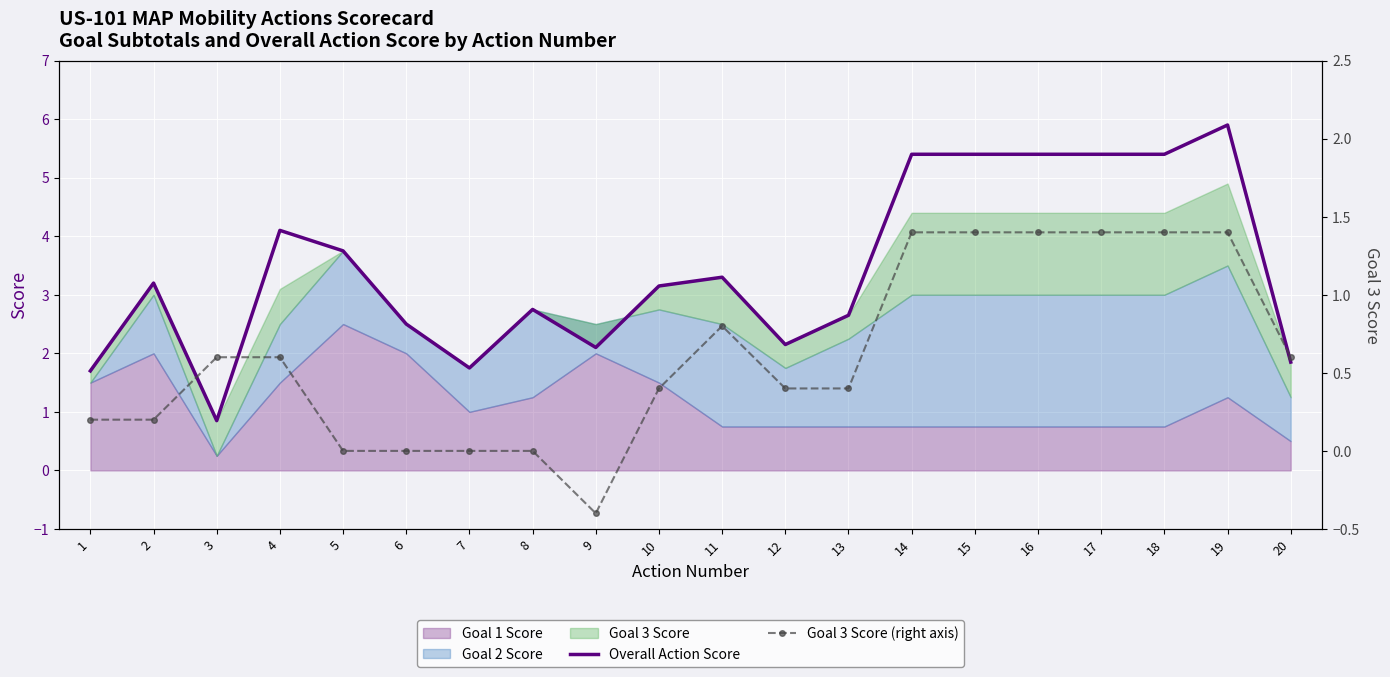

True or false: Overall Action Score has more than 0 points higher than both neighbors.

True